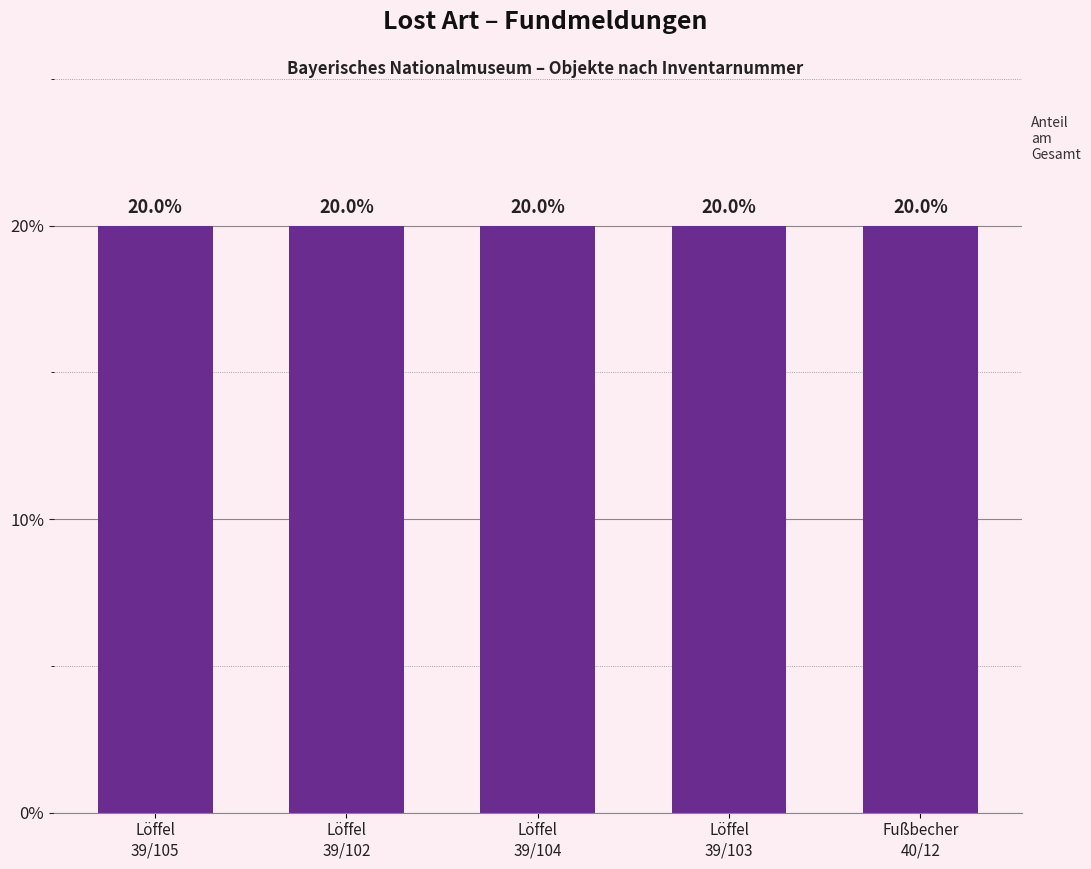

Approximately how many times larger is the value at Löffel
39/105 compared to Löffel
39/103?

1.0